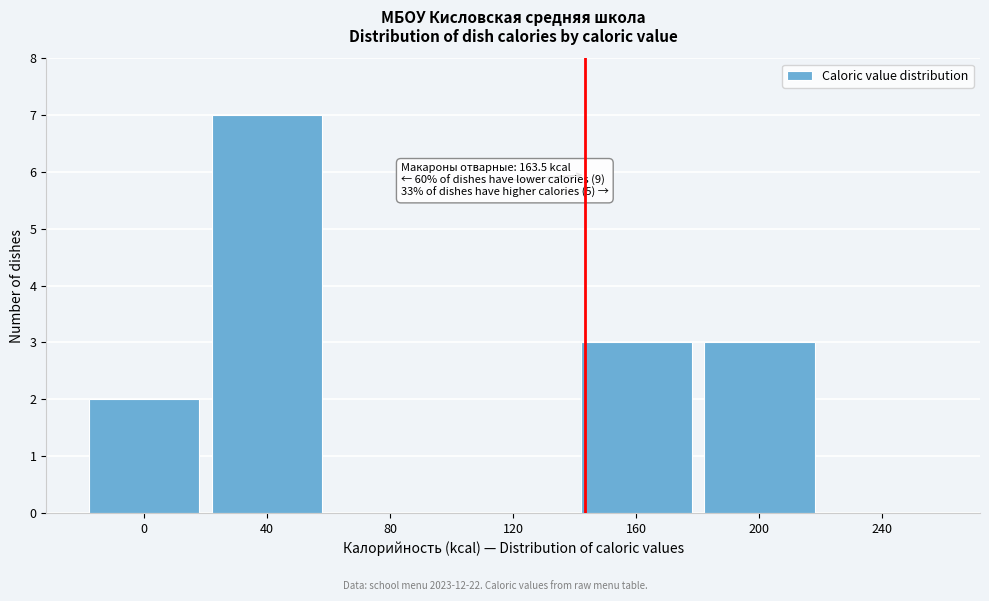

Reading right to left, list all the values displayed in this chart.

240=0	200=3	160=3	120=0	80=0	40=7	0=2